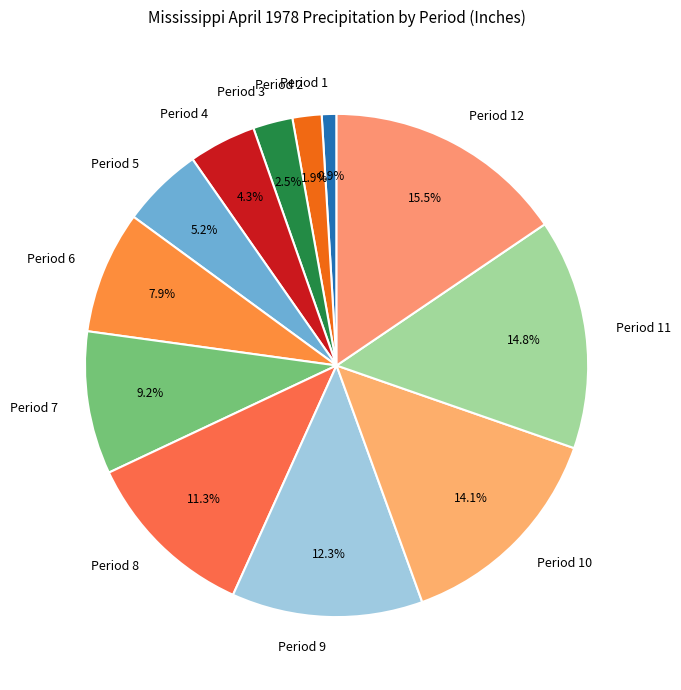

How many slices are in this pie chart?

12